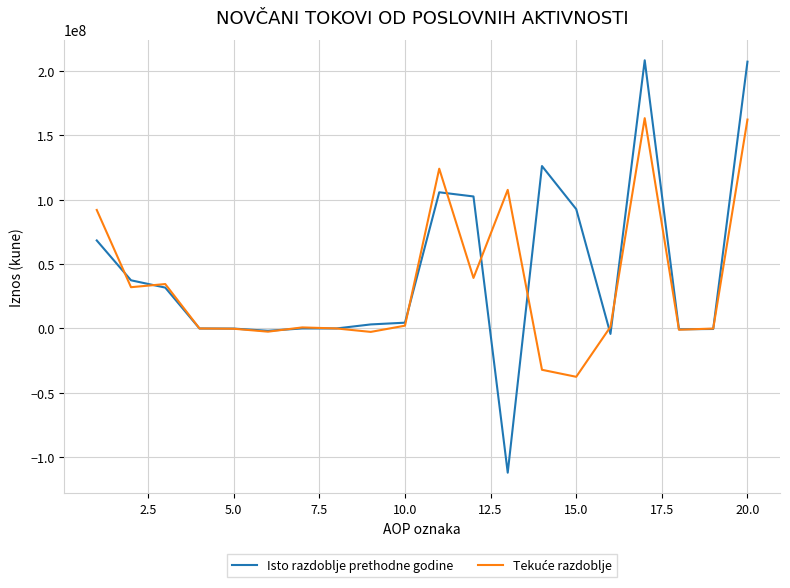

What is the smallest value displayed?

-112024998.0